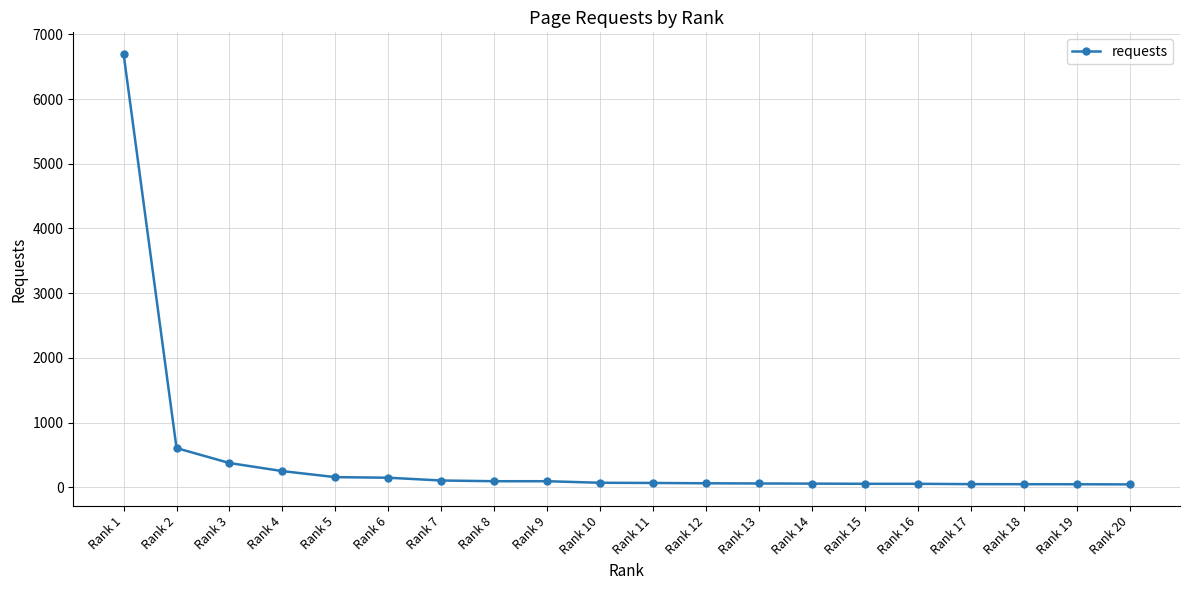

At which label is the value closest to 3371?

Rank 2